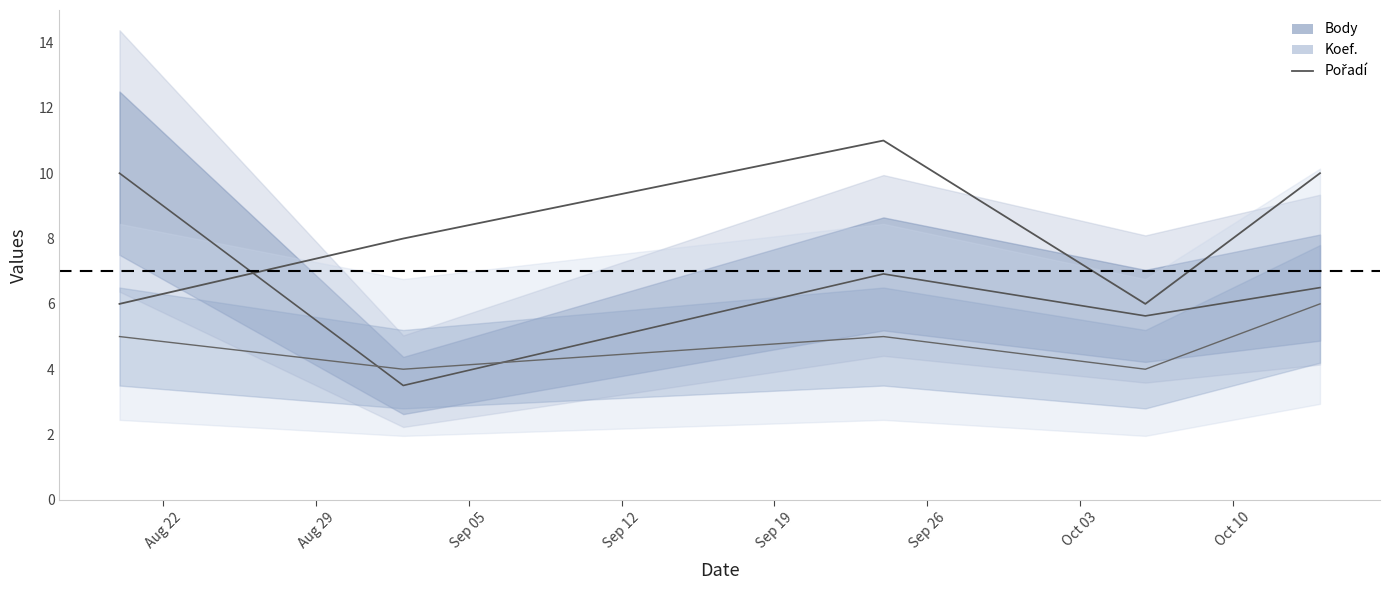

At which label is the value closest to 8?

Aug 29